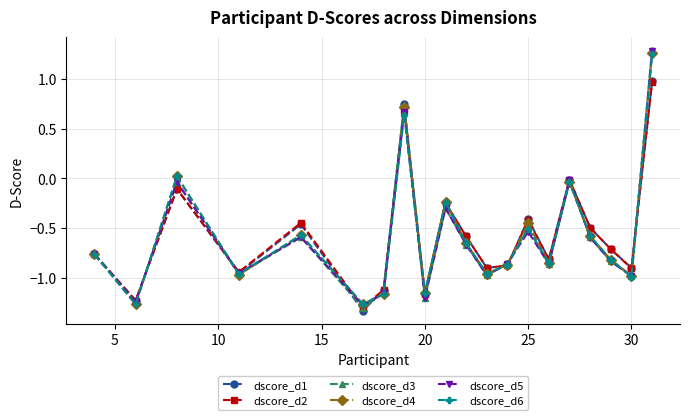

True or false: dscore_d2 has more than 1 points higher than both neighbors.

True